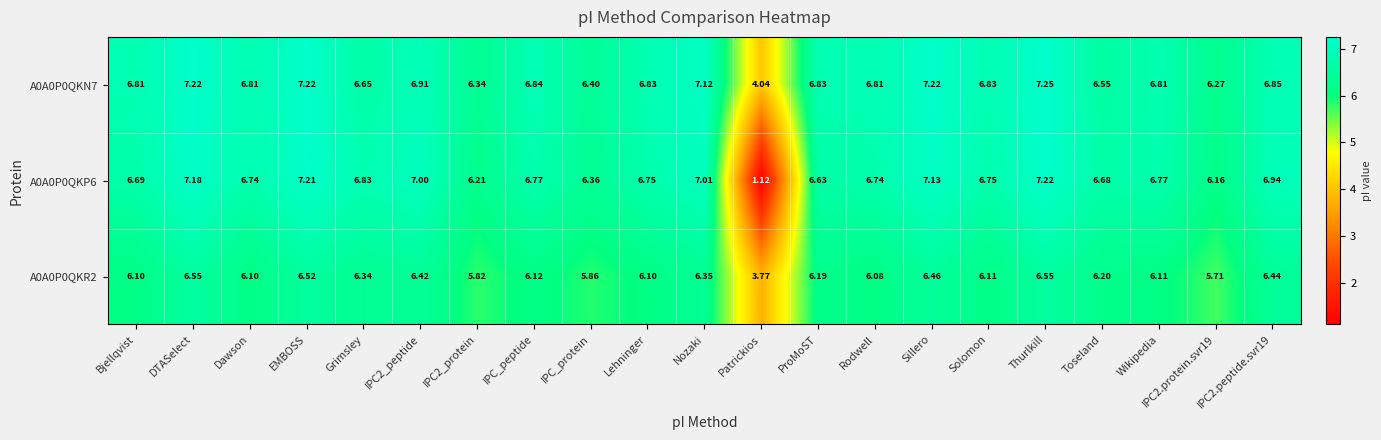

Is the value of A0A0P0QKP6 at IPC2_protein greater than the value of A0A0P0QKN7 at IPC2_peptide?

No